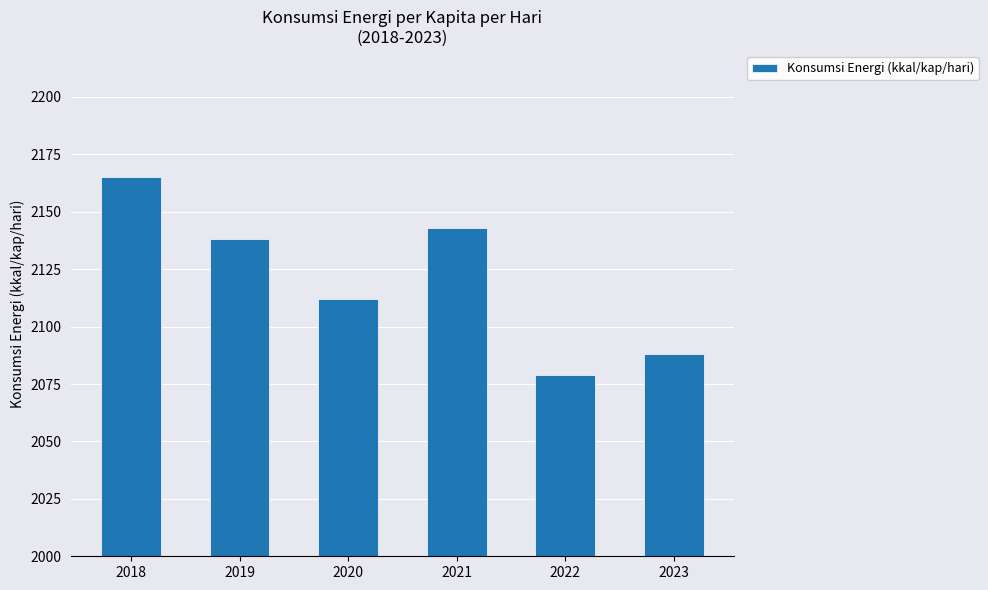

Rank the categories by value from lowest to highest.

2022, 2023, 2020, 2019, 2021, 2018